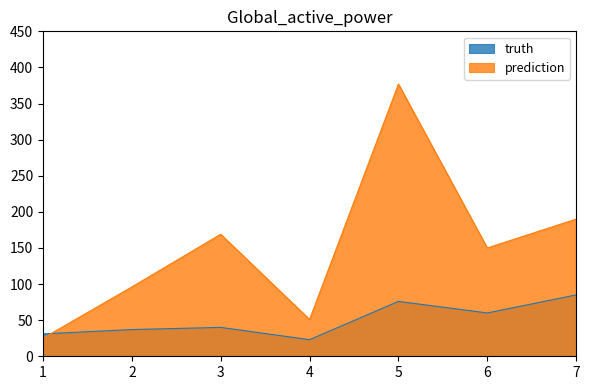

Where does the truth series first go above 40?

5